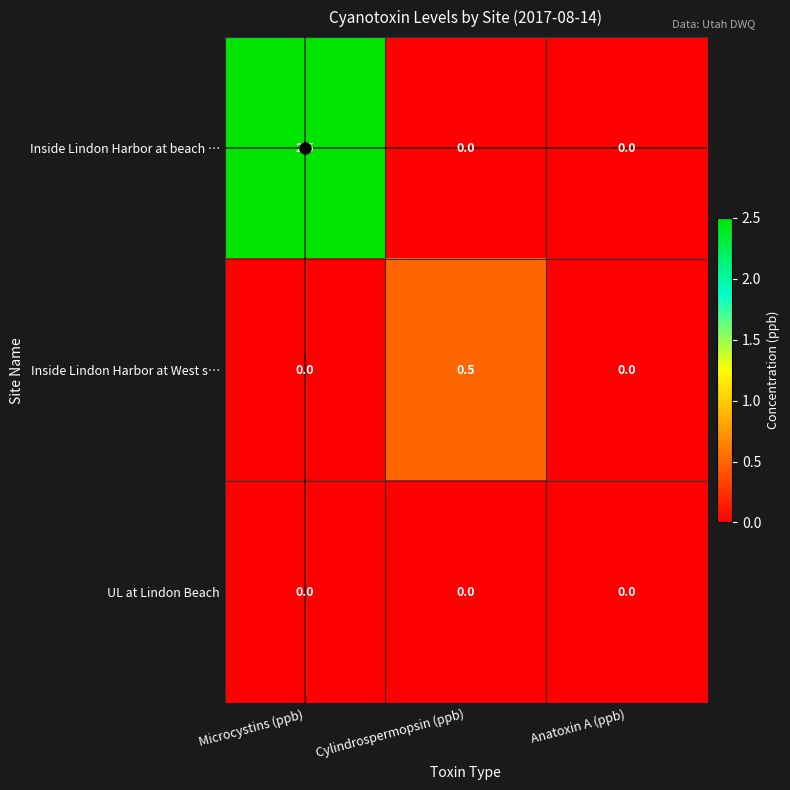

What is the maximum value shown in the chart?

2.5